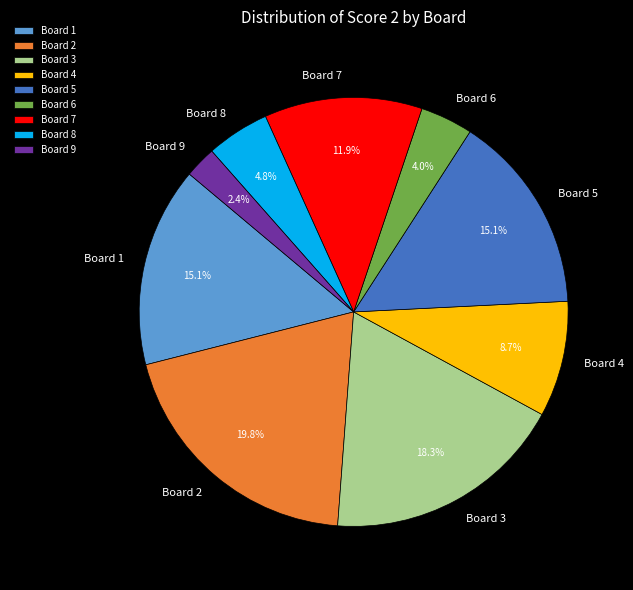

Is Board 2 the majority of the pie?

No